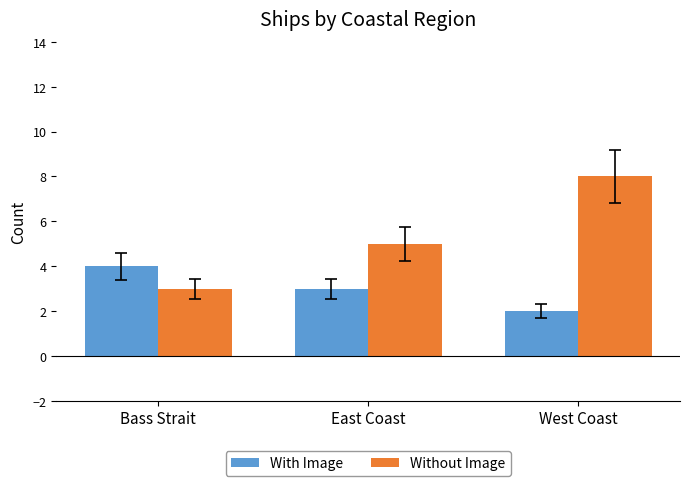

Where does the With Image series first go above 3?

Bass Strait